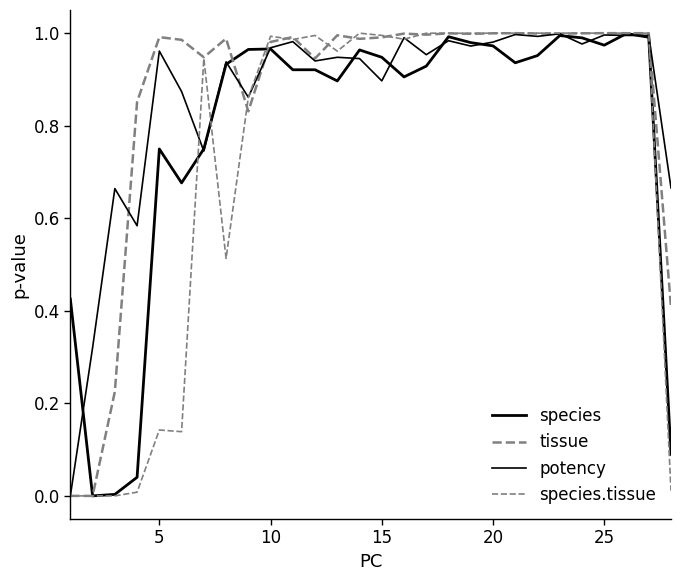

How many lines are shown in the chart?

4